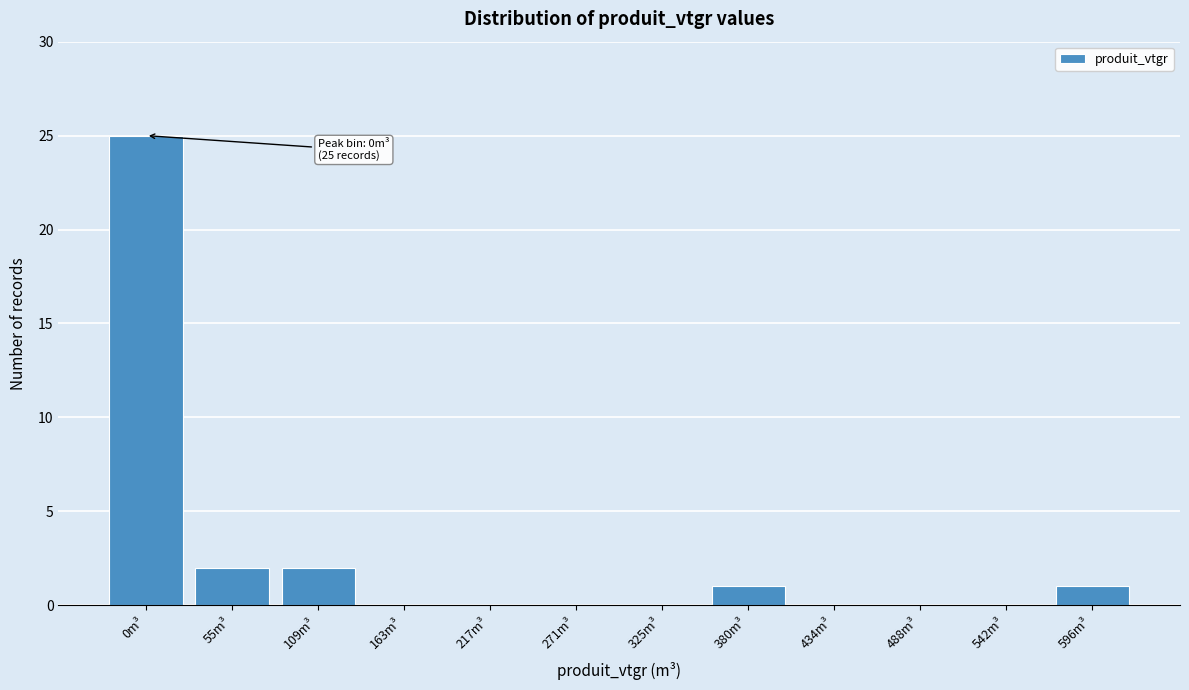

Reading left to right, list all the values displayed in this chart.

0m³=25	55m³=2	109m³=2	163m³=0	217m³=0	271m³=0	325m³=0	380m³=1	434m³=0	488m³=0	542m³=0	596m³=1